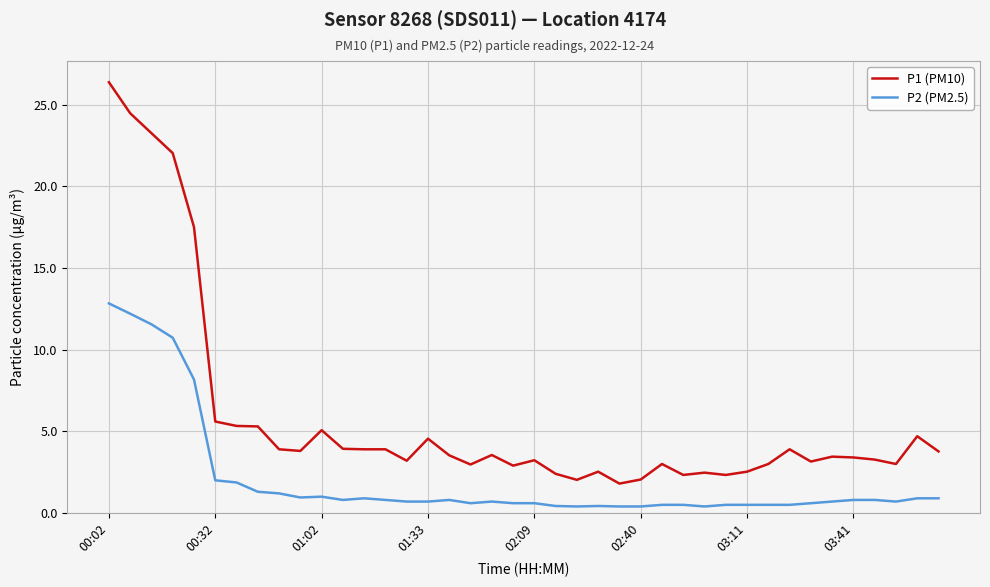

True or false: P2 (PM2.5) and P1 (PM10) intersect in this chart.

False